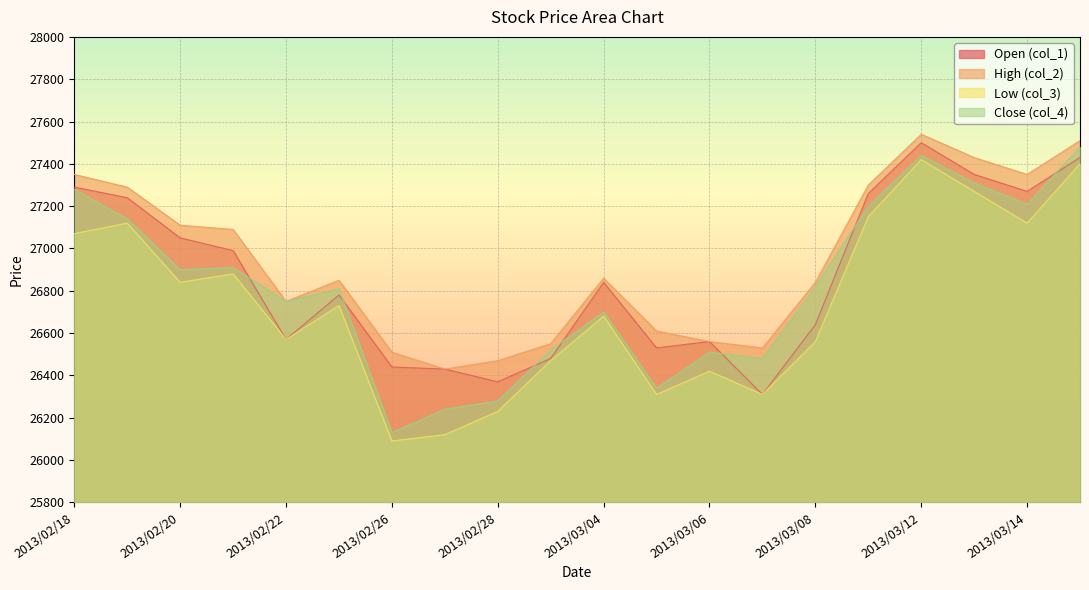

The col_4 series shows 26340 at 2013/03/05. True or false?

True